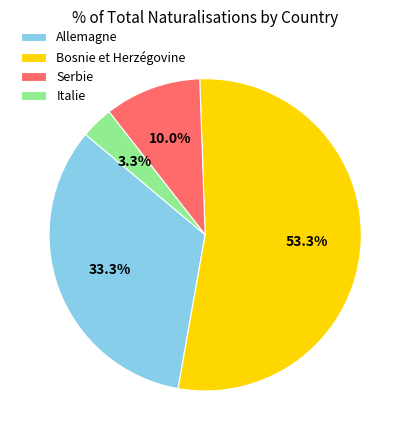

What portion of the pie excludes Italie?

96.7%